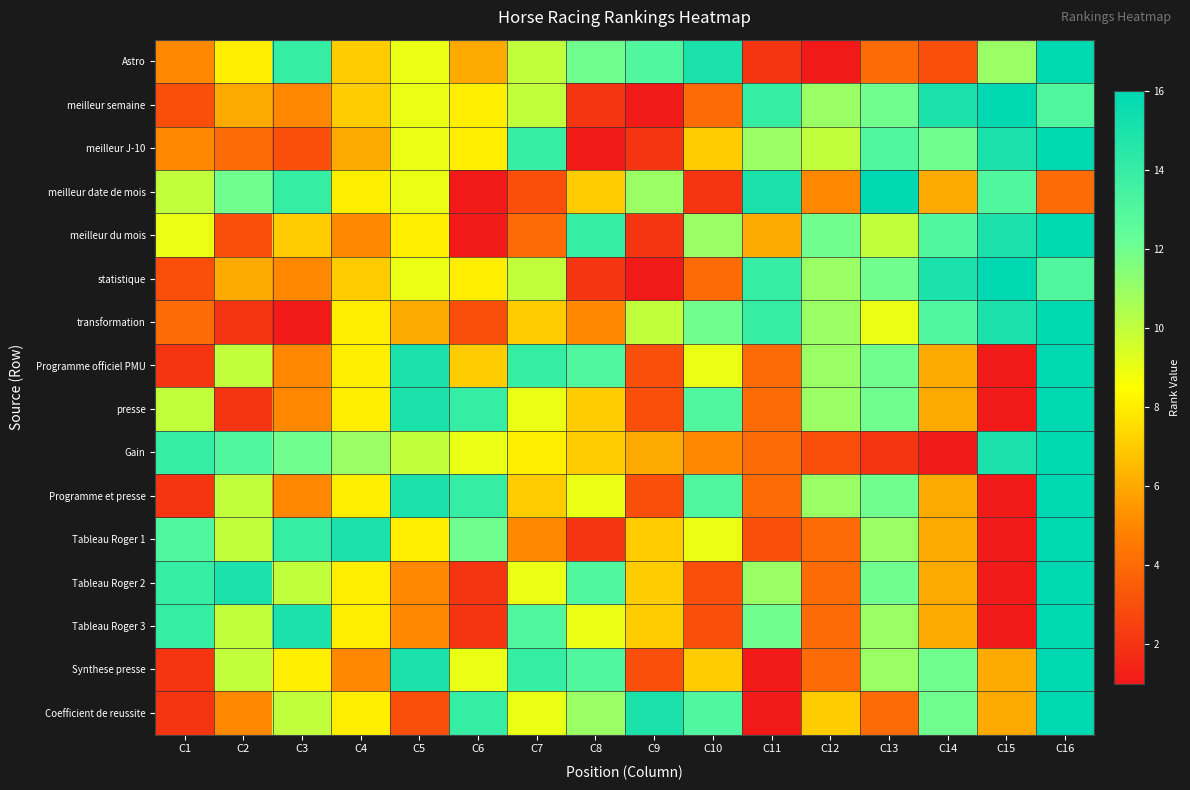

How many categories are shown in the chart?

16